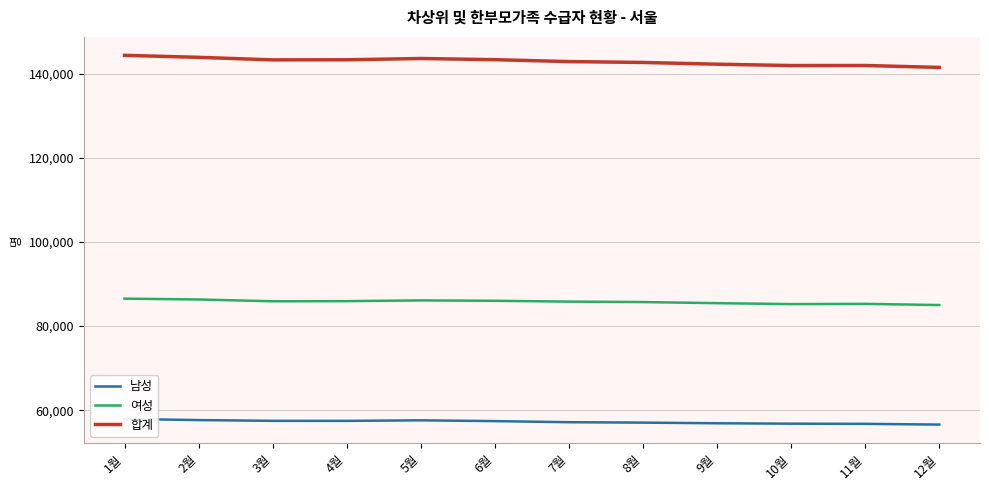

What is the difference between the highest and lowest values at 9월?

85463